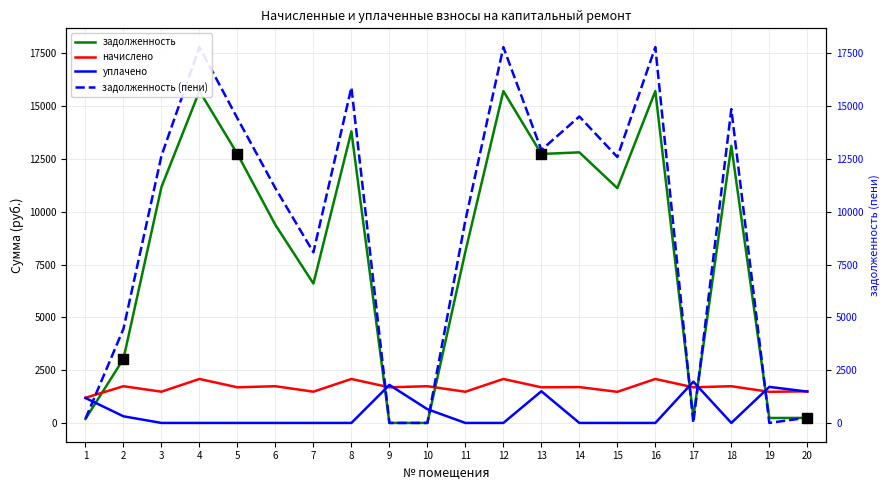

Which series reaches the maximum Y coordinate?

задолженность (пени)